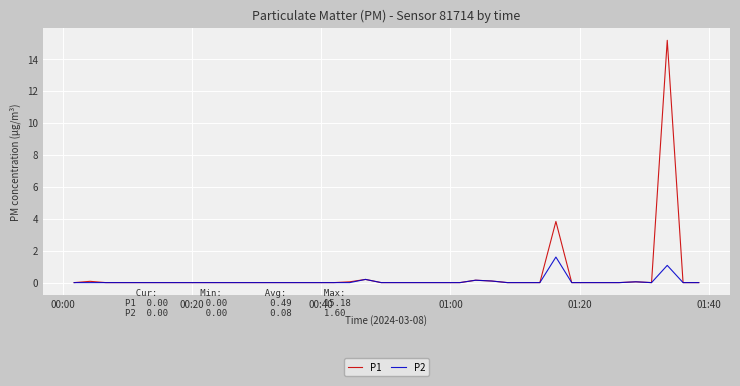

Which series has the widest spread of values?

P1